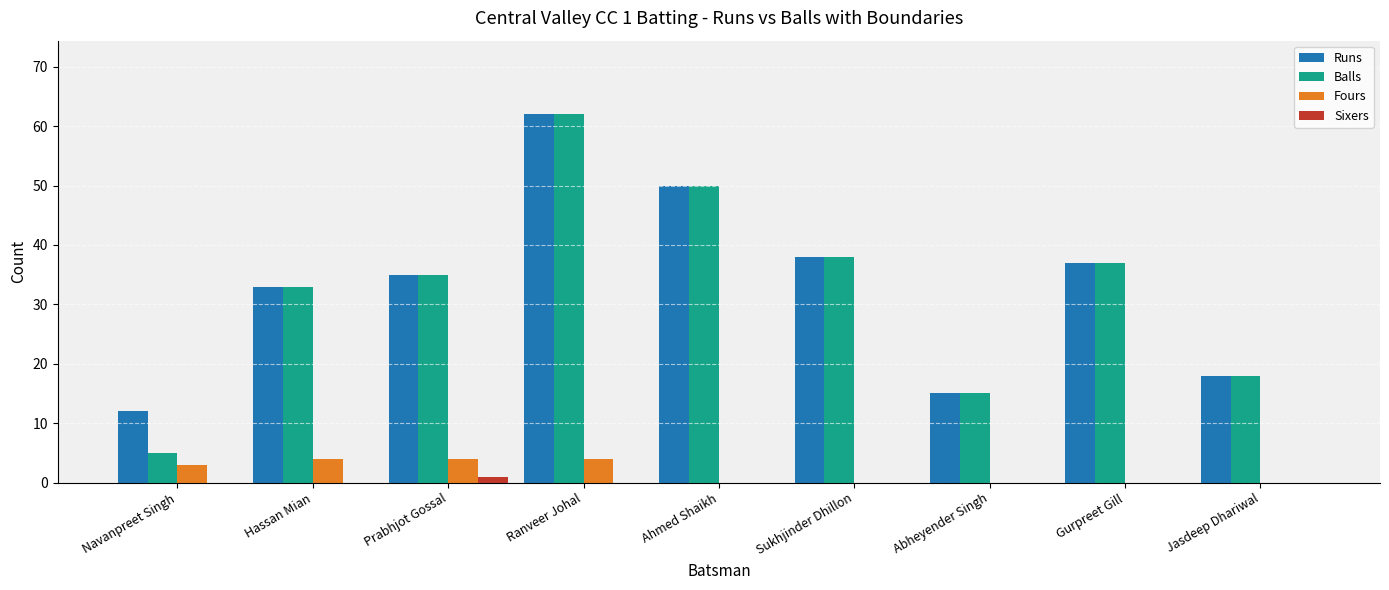

Which label corresponds to the largest value in the chart?

Ranveer Johal